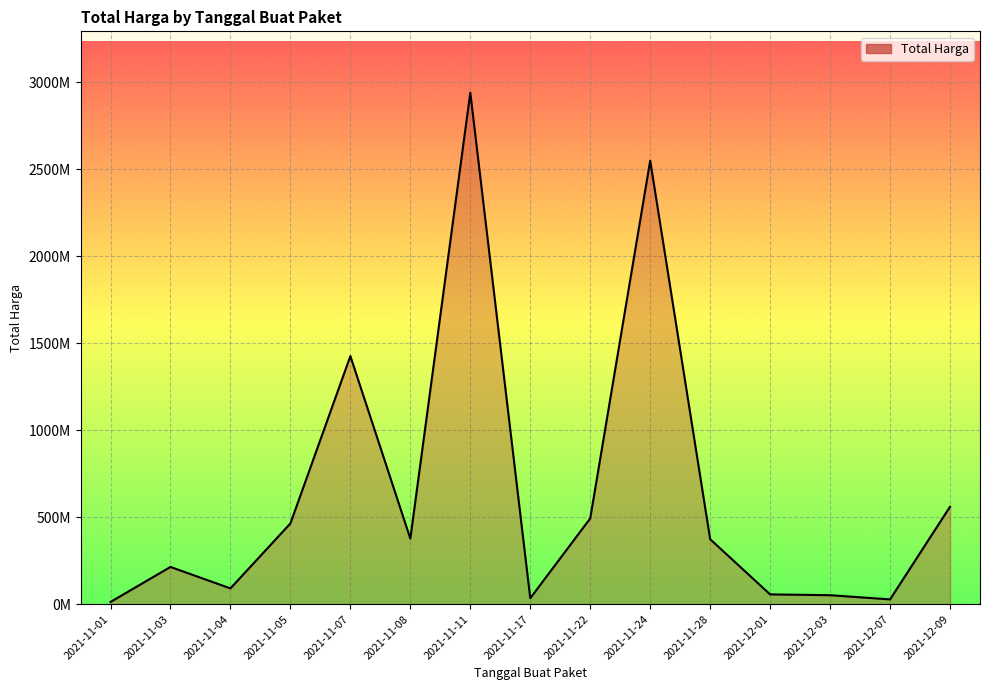

Does the chart display data point markers on the line(s)?

No